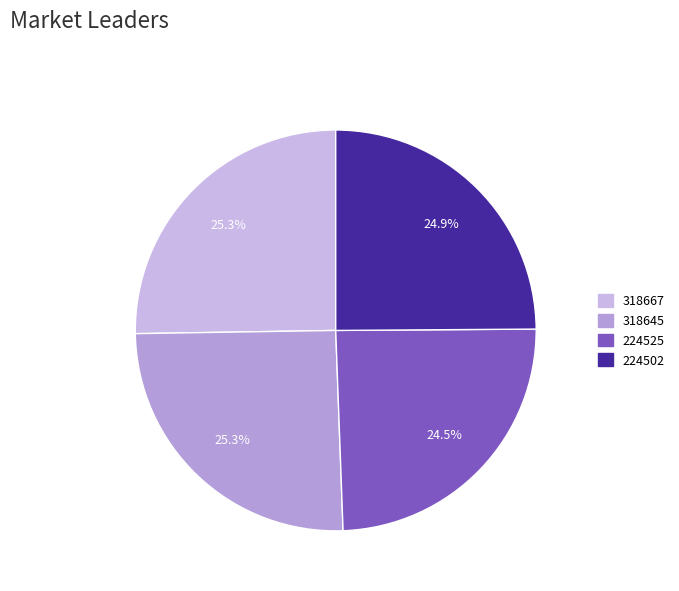

How many slices are in this pie chart?

4